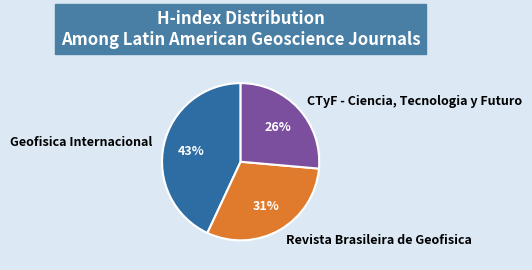

To the nearest percent, what is the difference between the largest and smallest slice percentages?

17%